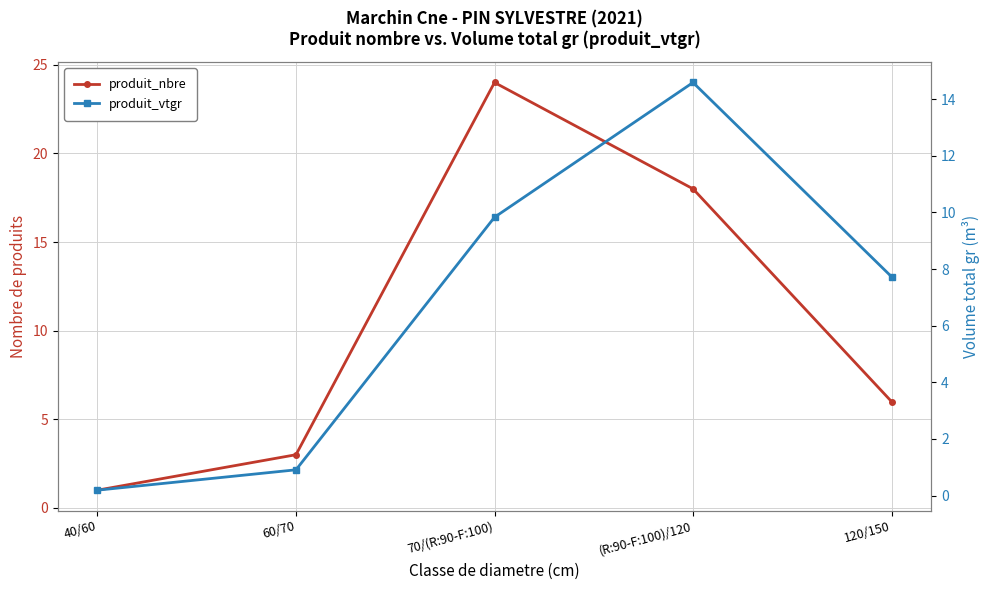

Between 60/70 and 120/150, which is larger?

120/150